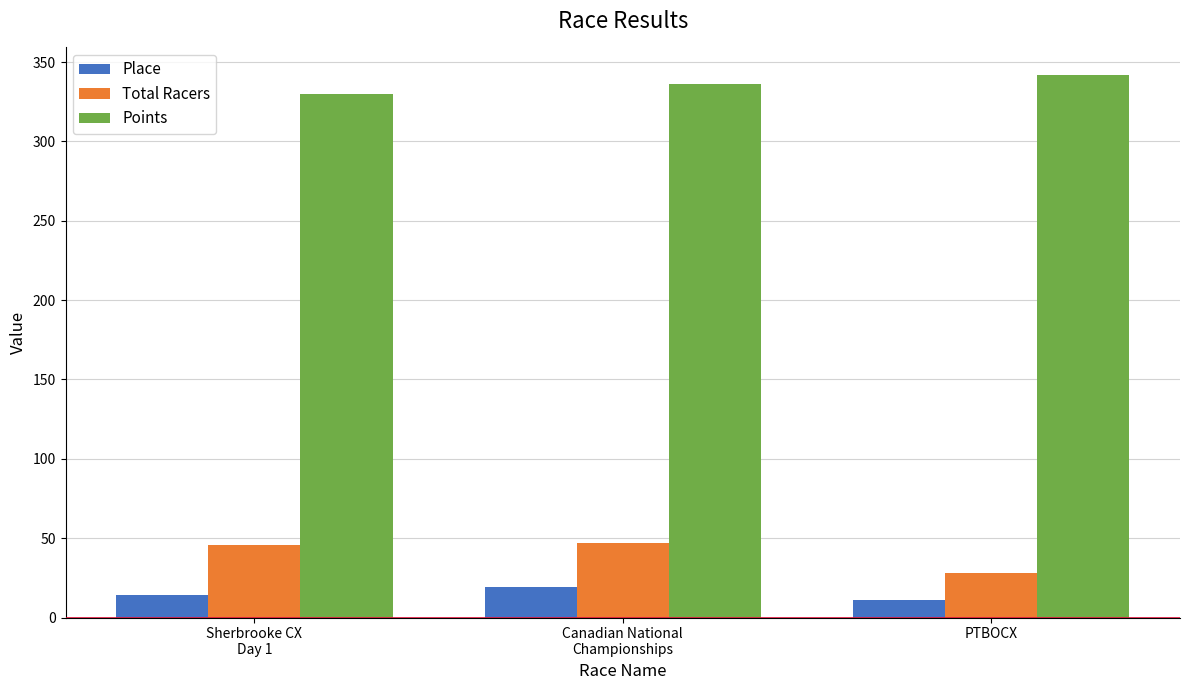

Is it true that Points equals 329.8 at Sherbrooke CX
Day 1?

True